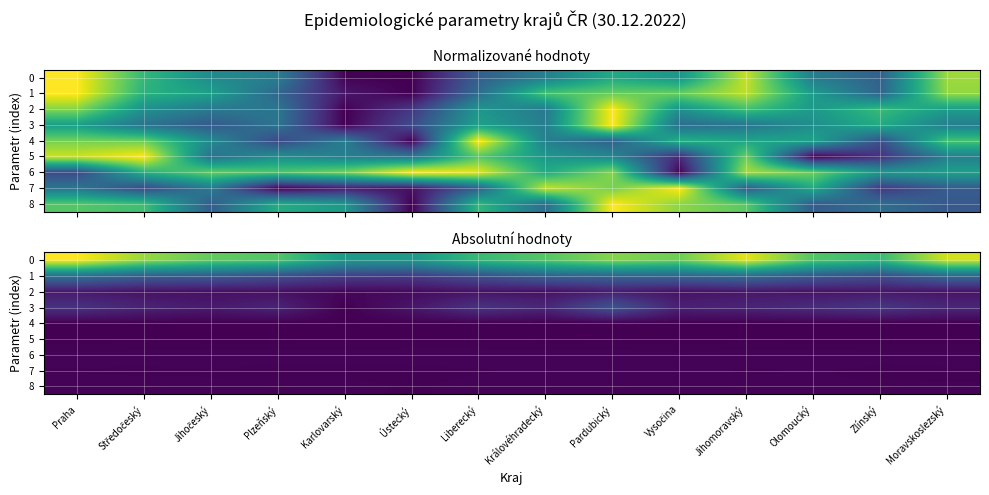

True or false: 0 has a value of 62.5 at Jihočeský.

True